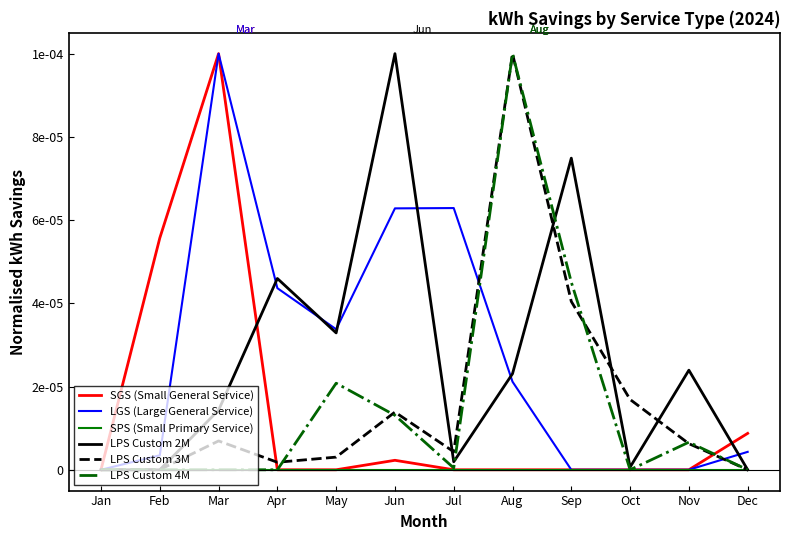

Which category has the lowest value across all series?

Jan